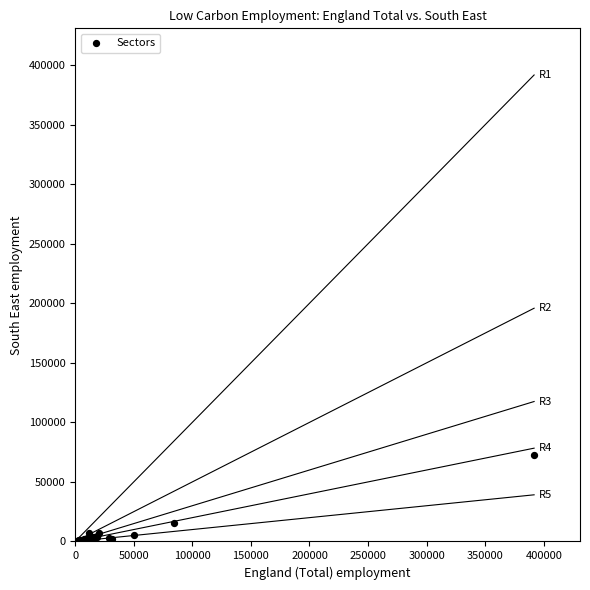

What Y value in the scatter plot is closest to 36600?

15800